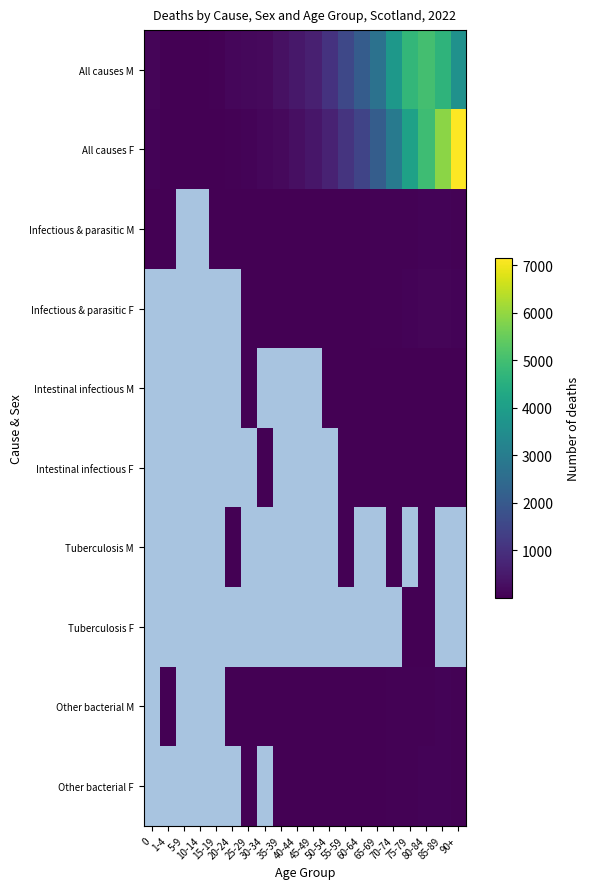

The value of Other bacterial F at 80-84 is 121.2. True or false?

False